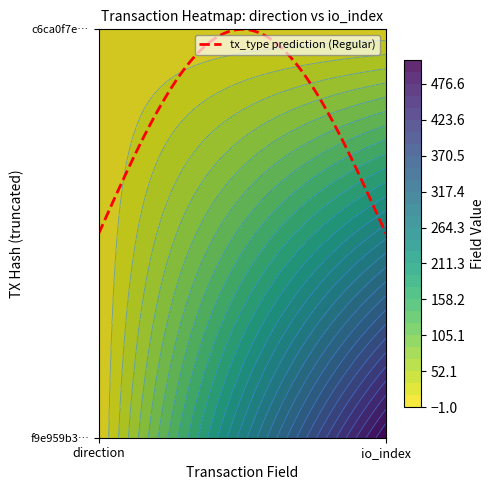

Rank the series at -1 from highest to lowest value.

c6ca0f7eb48f0dfeac425d1d2bdc459319f30cc, f9e959b3df96f2a5d2571be605258c0071703f6